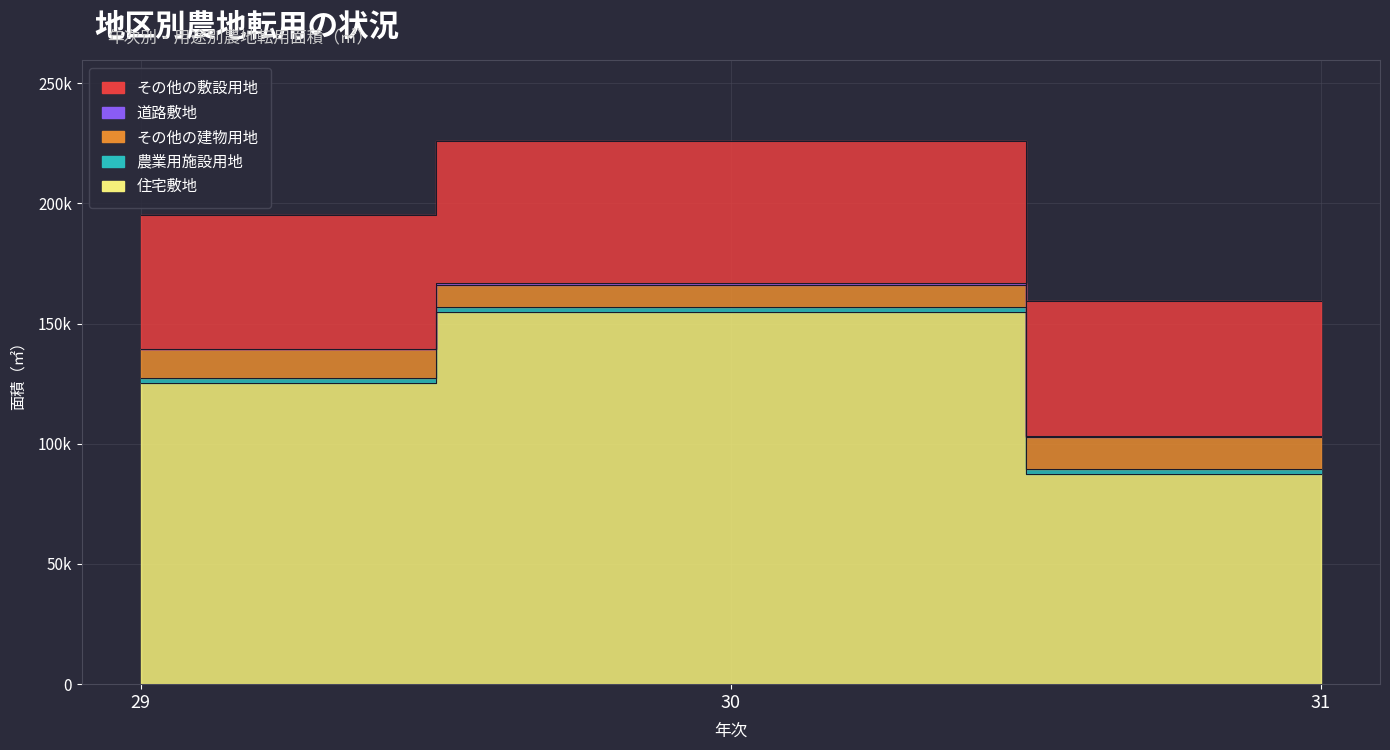

What is the value of the その他の建物用地 point at the 1st from the left?

11705.0